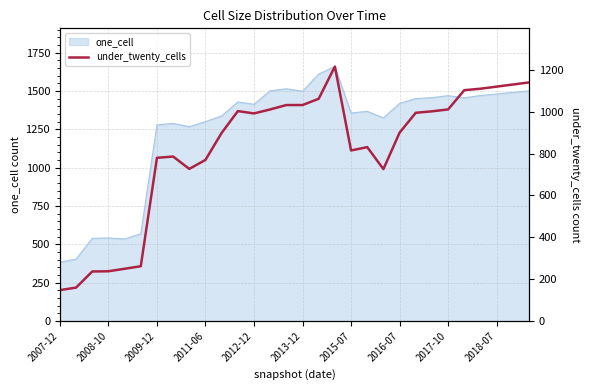

Is it true that the value at 25 is 1857?

False